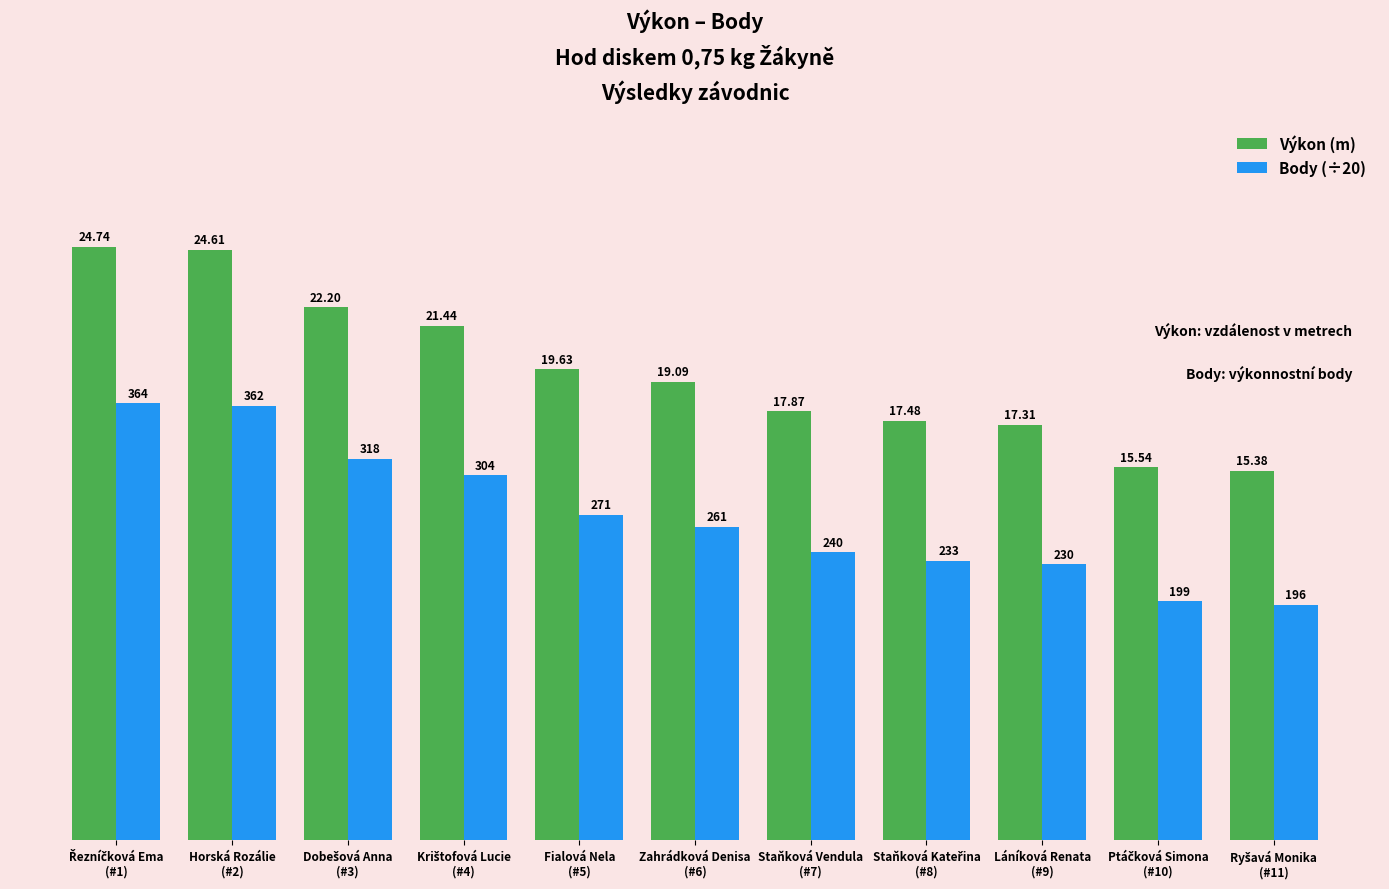

What is the difference between the highest and lowest values at Horská Rozálie
(#2)?

6.5